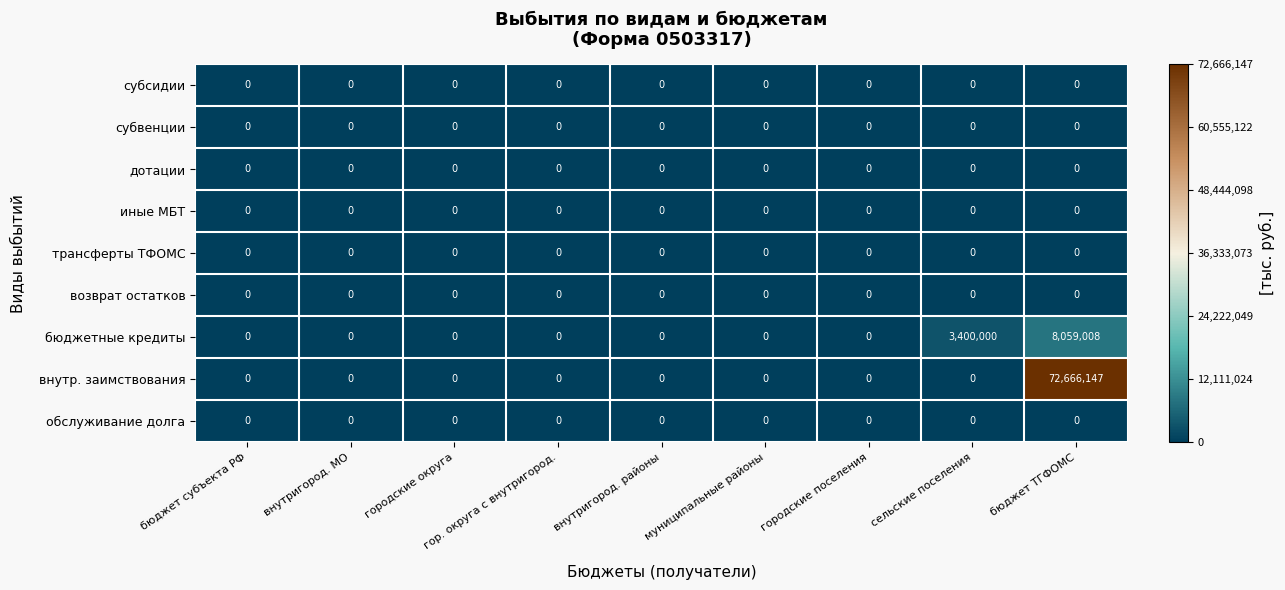

Which series has the largest total across all categories?

внутр. заимствования